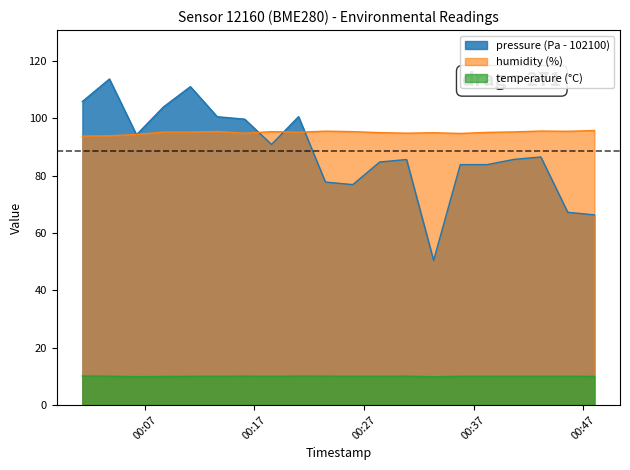

The humidity series shows 94.9 at 2023-02-18T00:33:21. True or false?

True